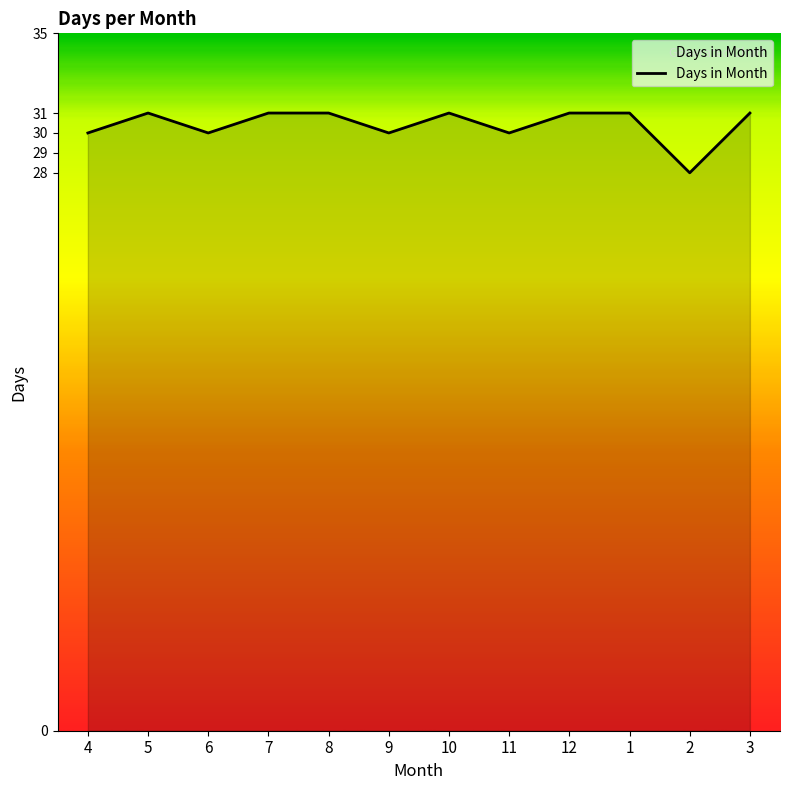

What is the sum of the values at 12 and 3?

62